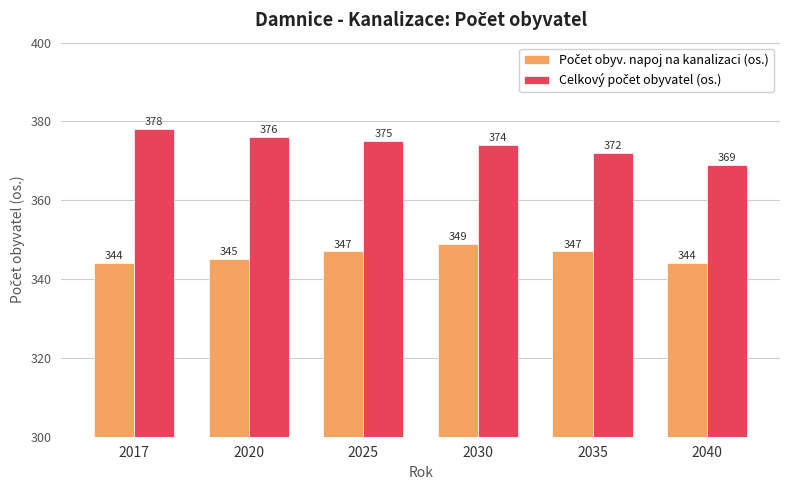

What is the maximum value shown in the chart?

378